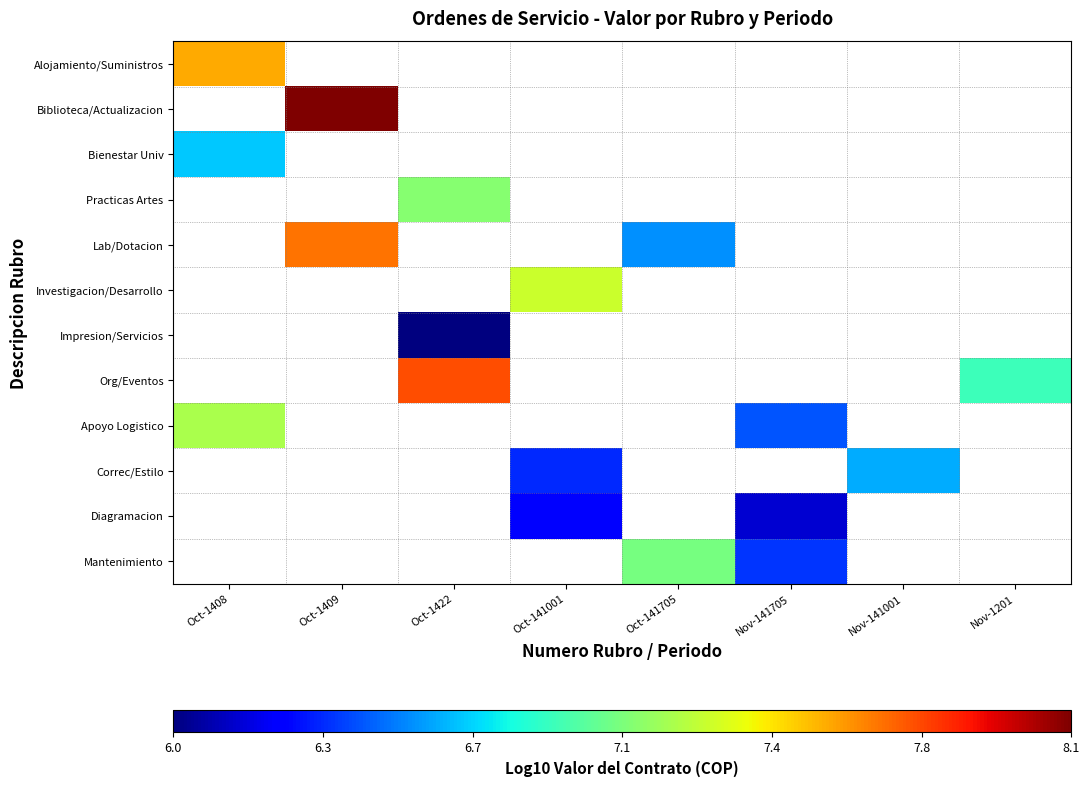

At which category does the chart reach its minimum across all series?

Oct-1422